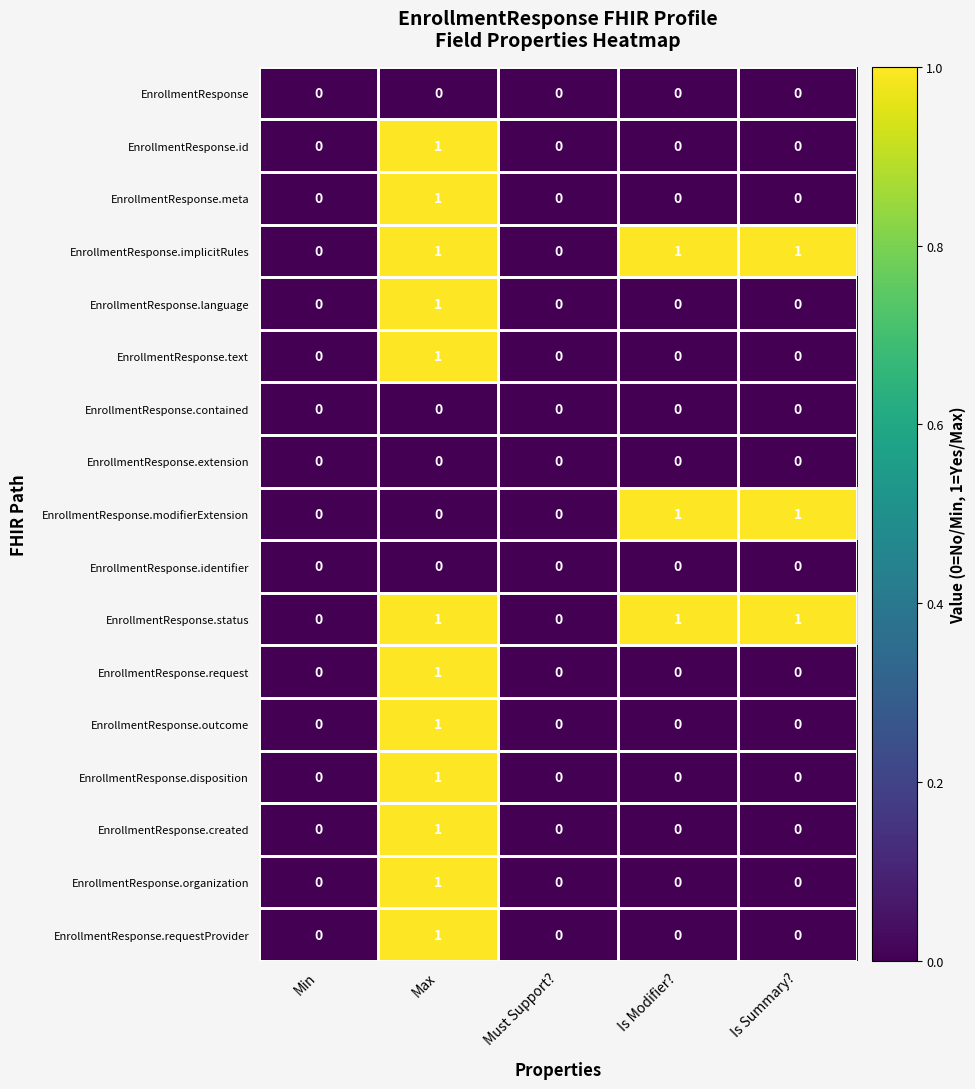

What is the difference between the highest and lowest values at Is Summary??

1